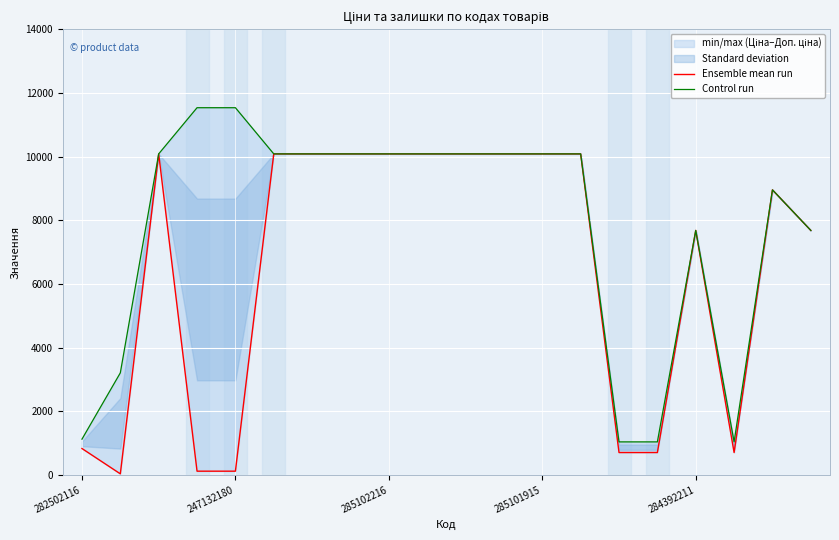

What position from the left is 10?

11